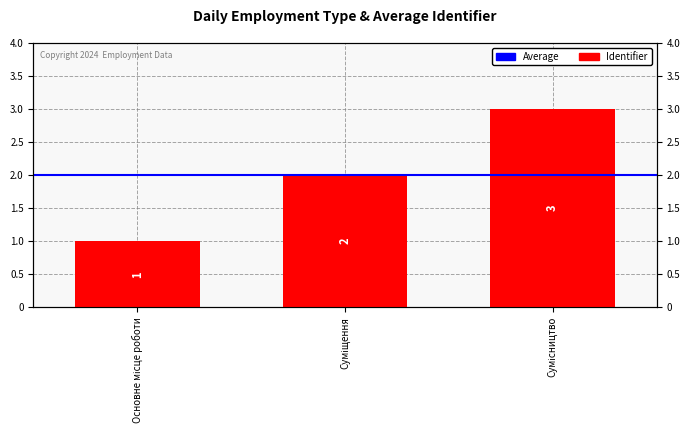

What is the difference between the values at Суміщення and Основне місце роботи?

1